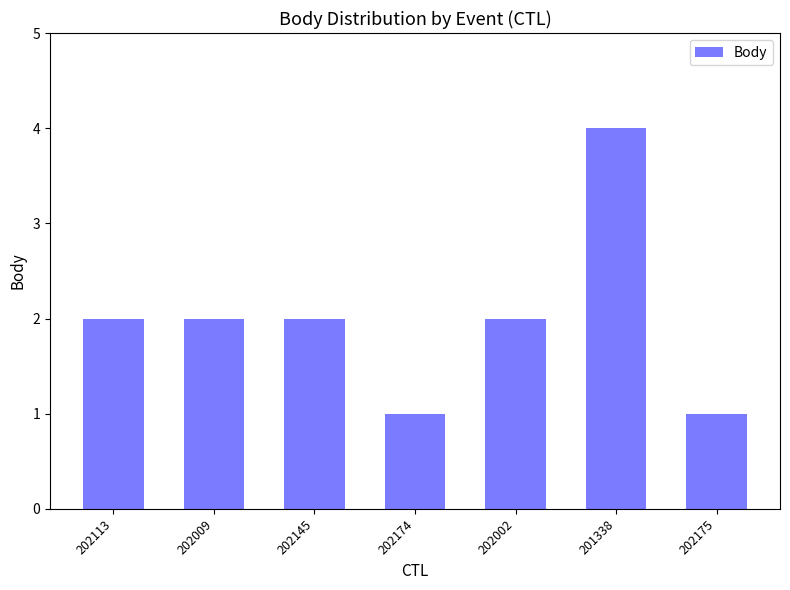

What is the approximate value at 202145?

2